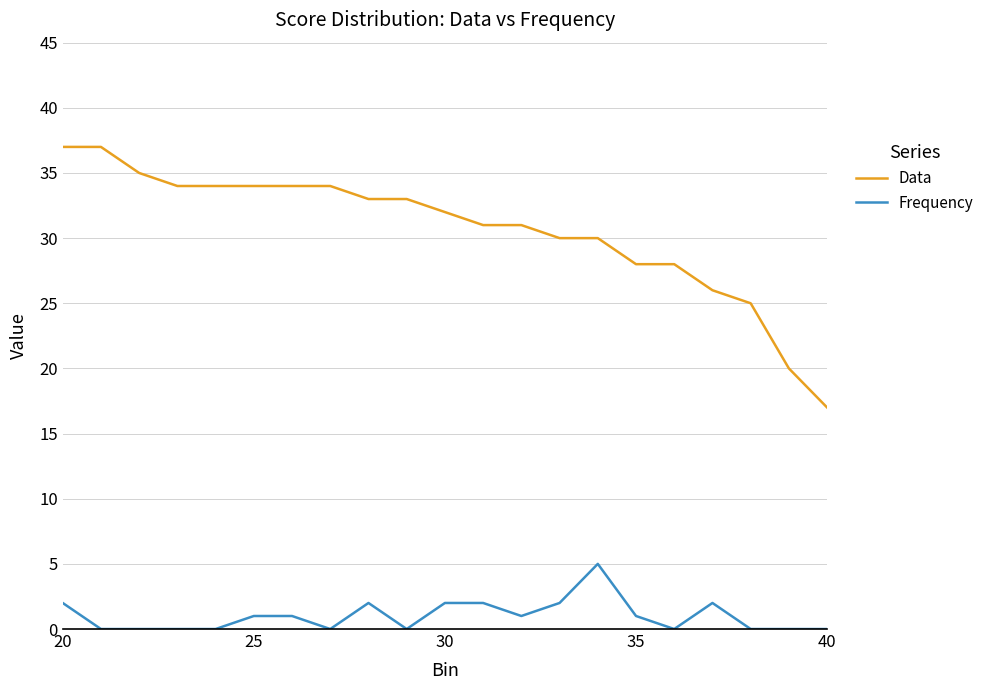

What is the greatest value displayed?

37